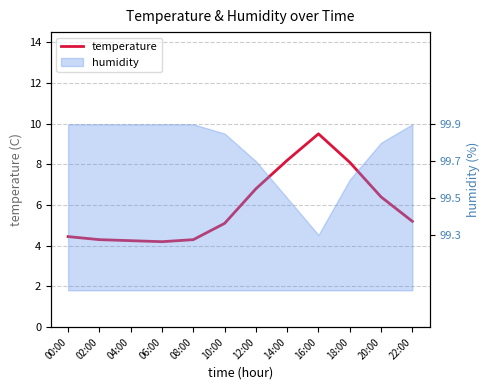

Is it true that the value at 06:00 is 4.2?

True